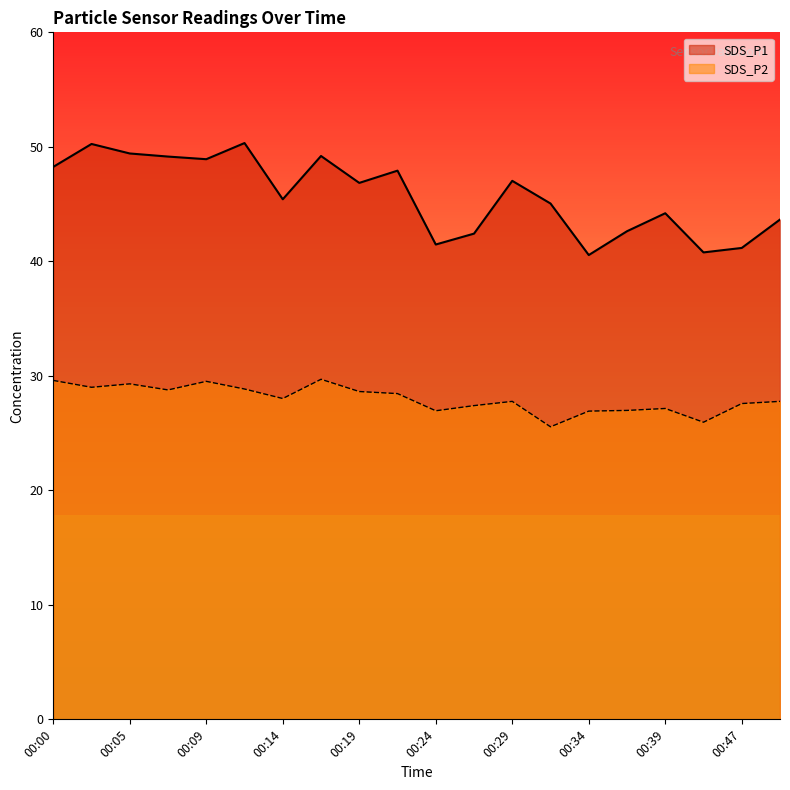

True or false: SDS_P2 has a value of 47.1 at 00:14.

False